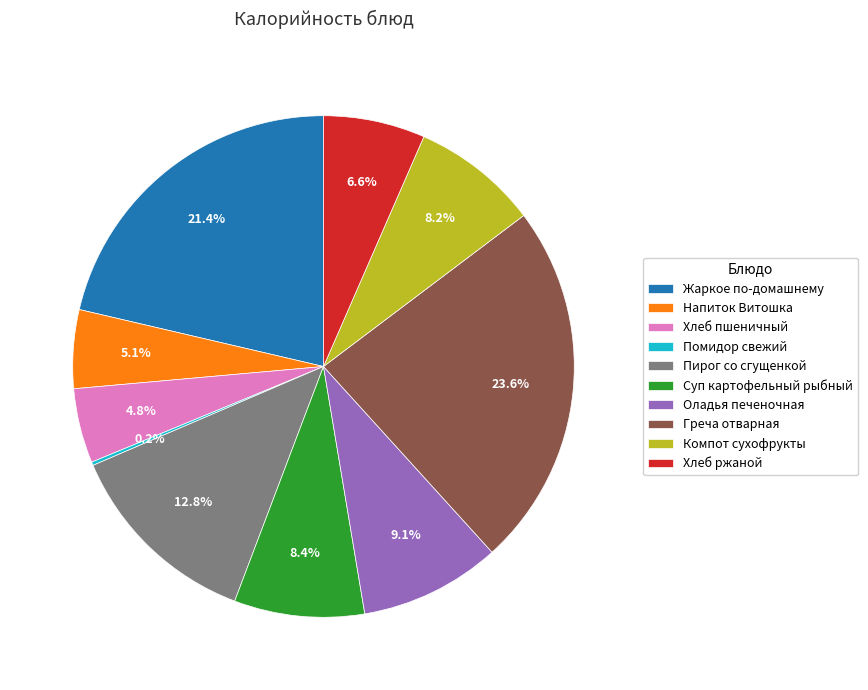

Is there any slice that represents more than half of the pie?

No